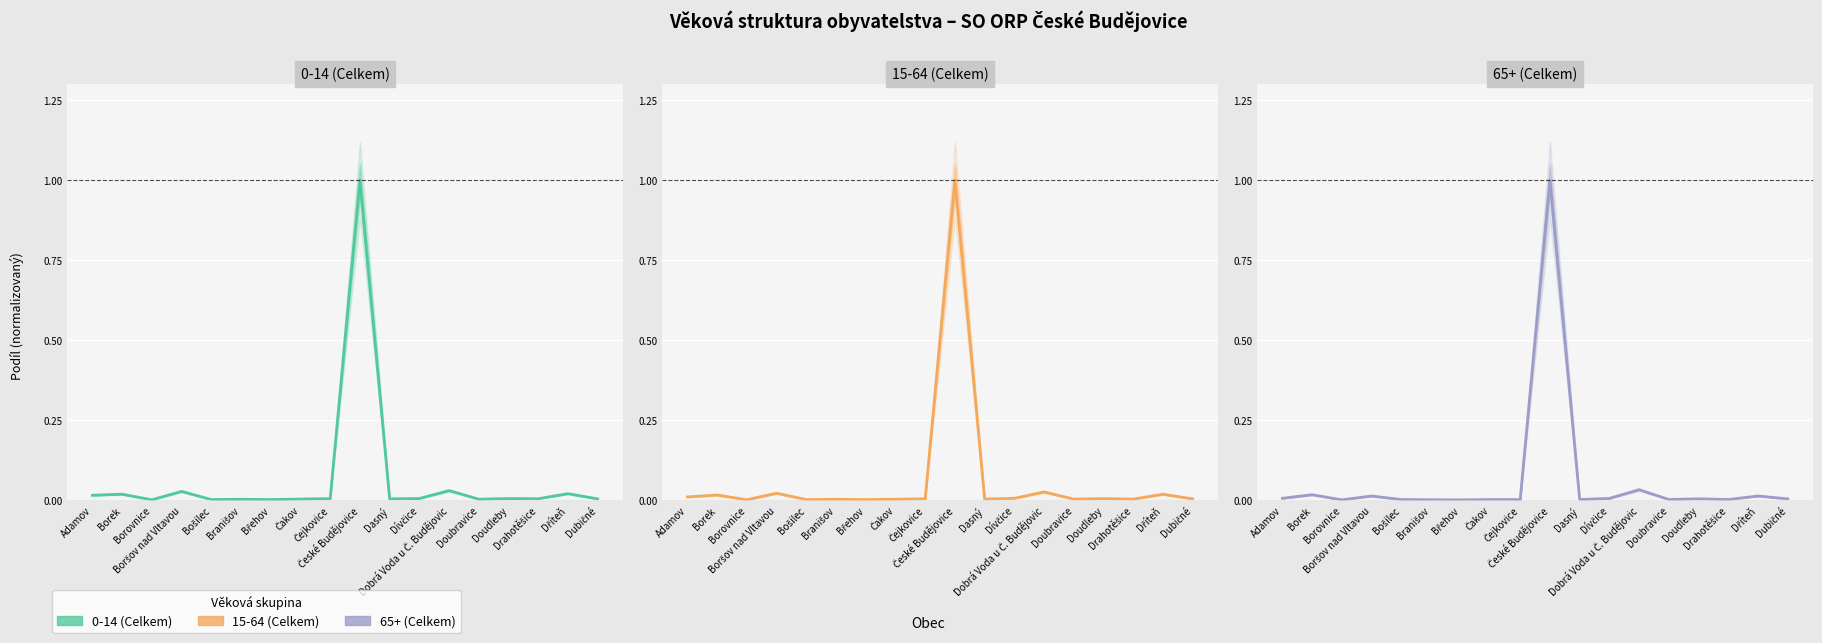

At Čejkovice, list the series in order from largest to smallest.

0-14 (Celkem), 15-64 (Celkem), 65+ (Celkem)